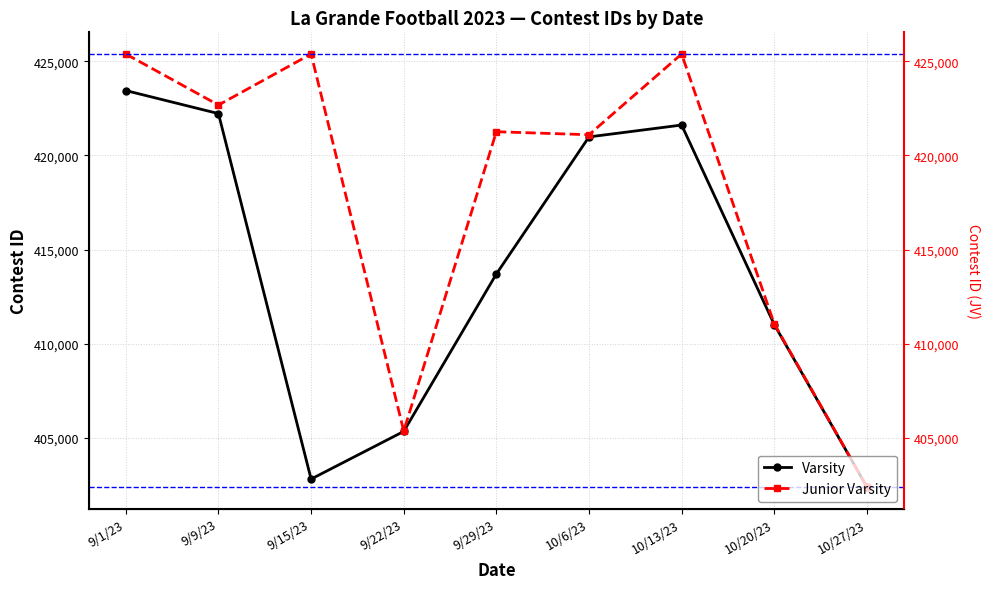

At which label is Varsity closest to 412917?

9/29/23